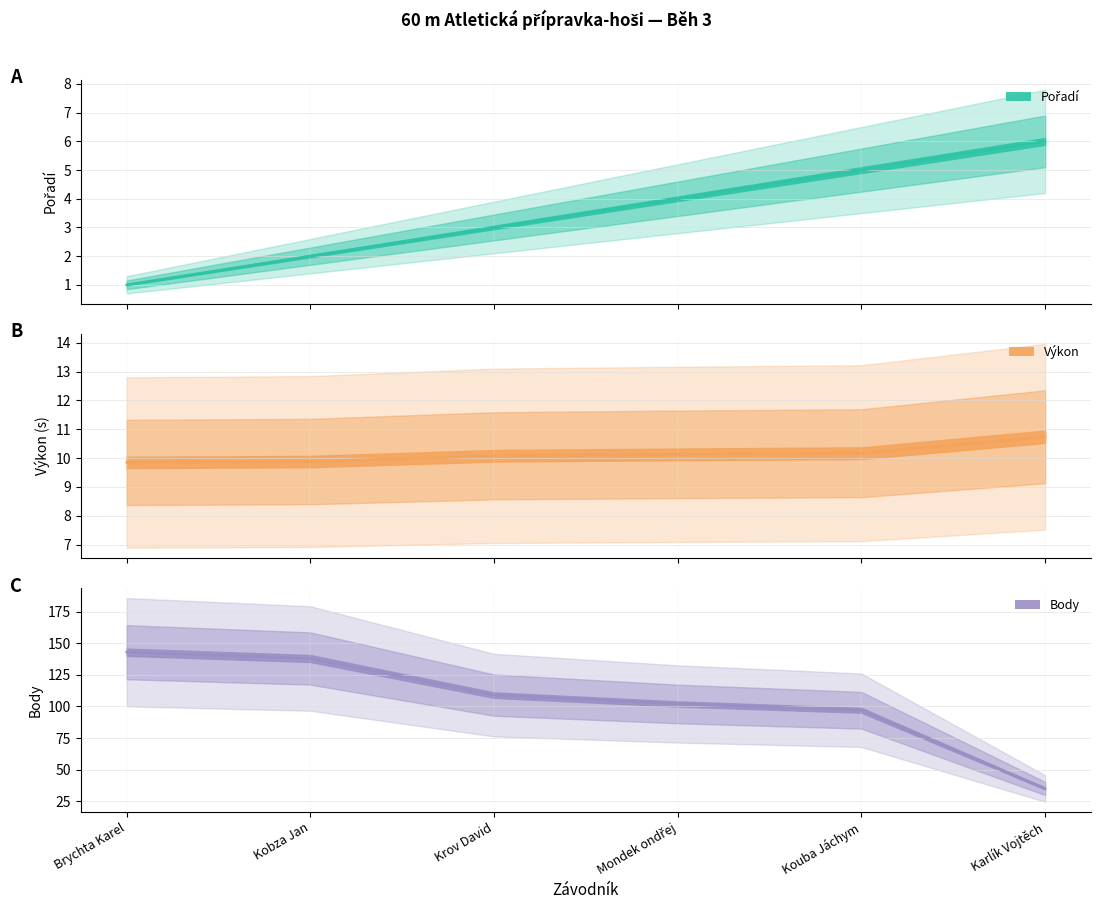

At which label does Výkon reach its minimum?

Brychta Karel